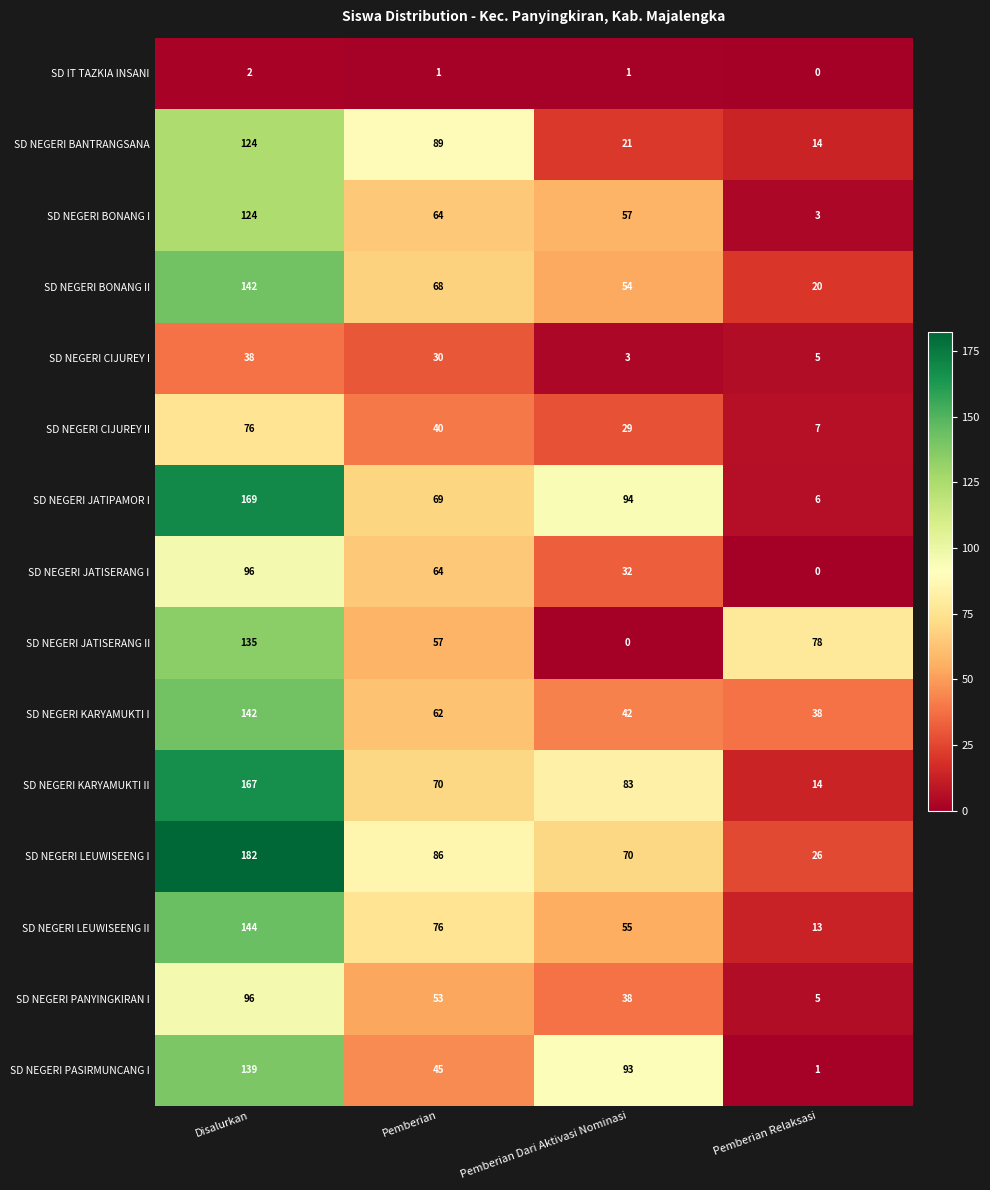

Between Disalurkan and Pemberian Relaksasi, which series saw the biggest shift?

SD NEGERI JATIPAMOR I